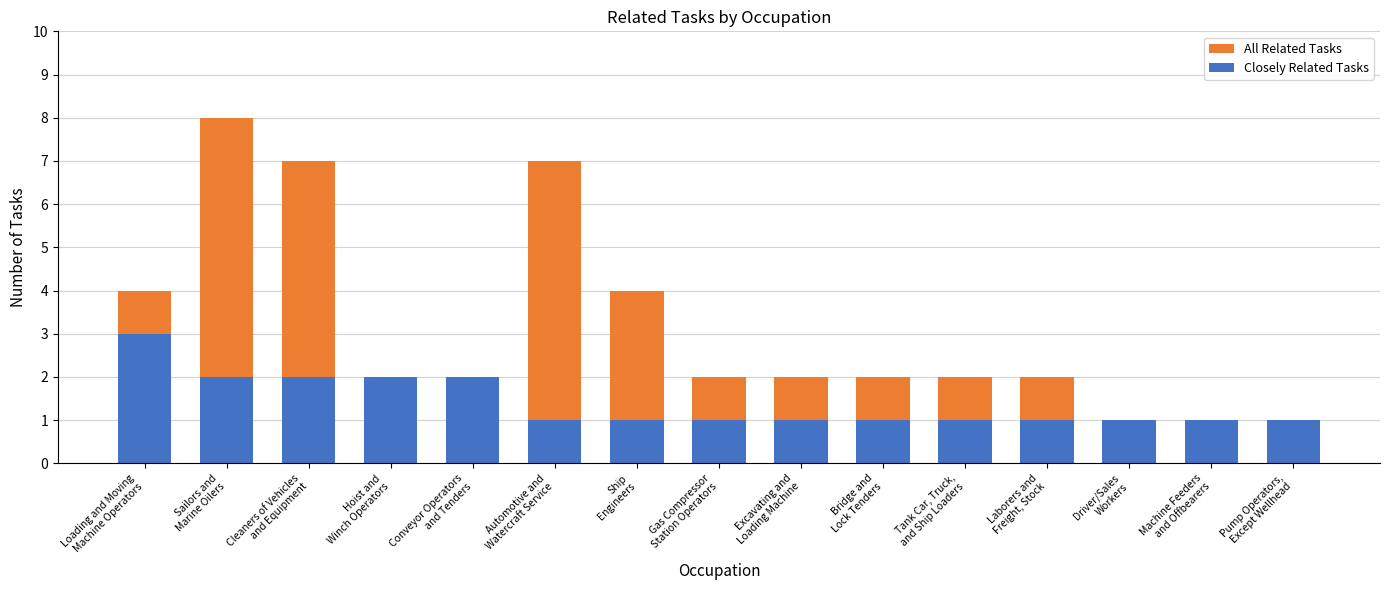

Which series changed the most between Ship
Engineers and Laborers and
Freight, Stock?

All Related Tasks